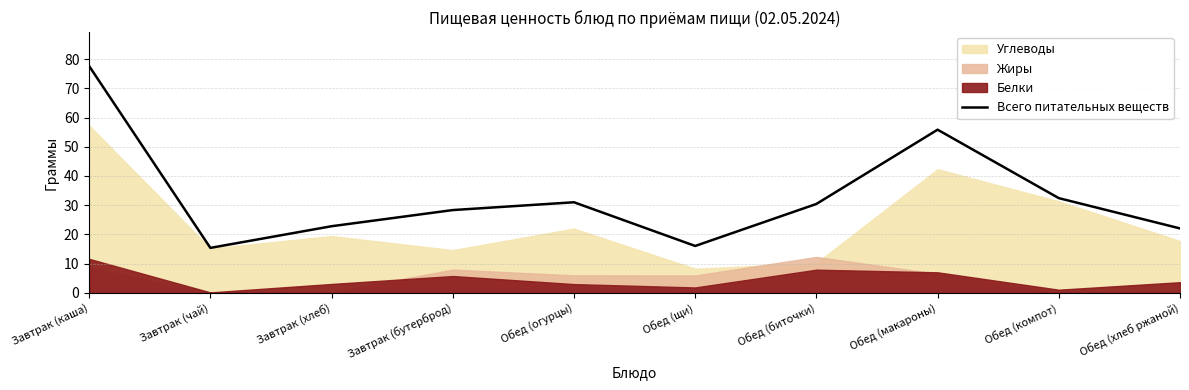

Does the chart have visible grid lines?

Yes